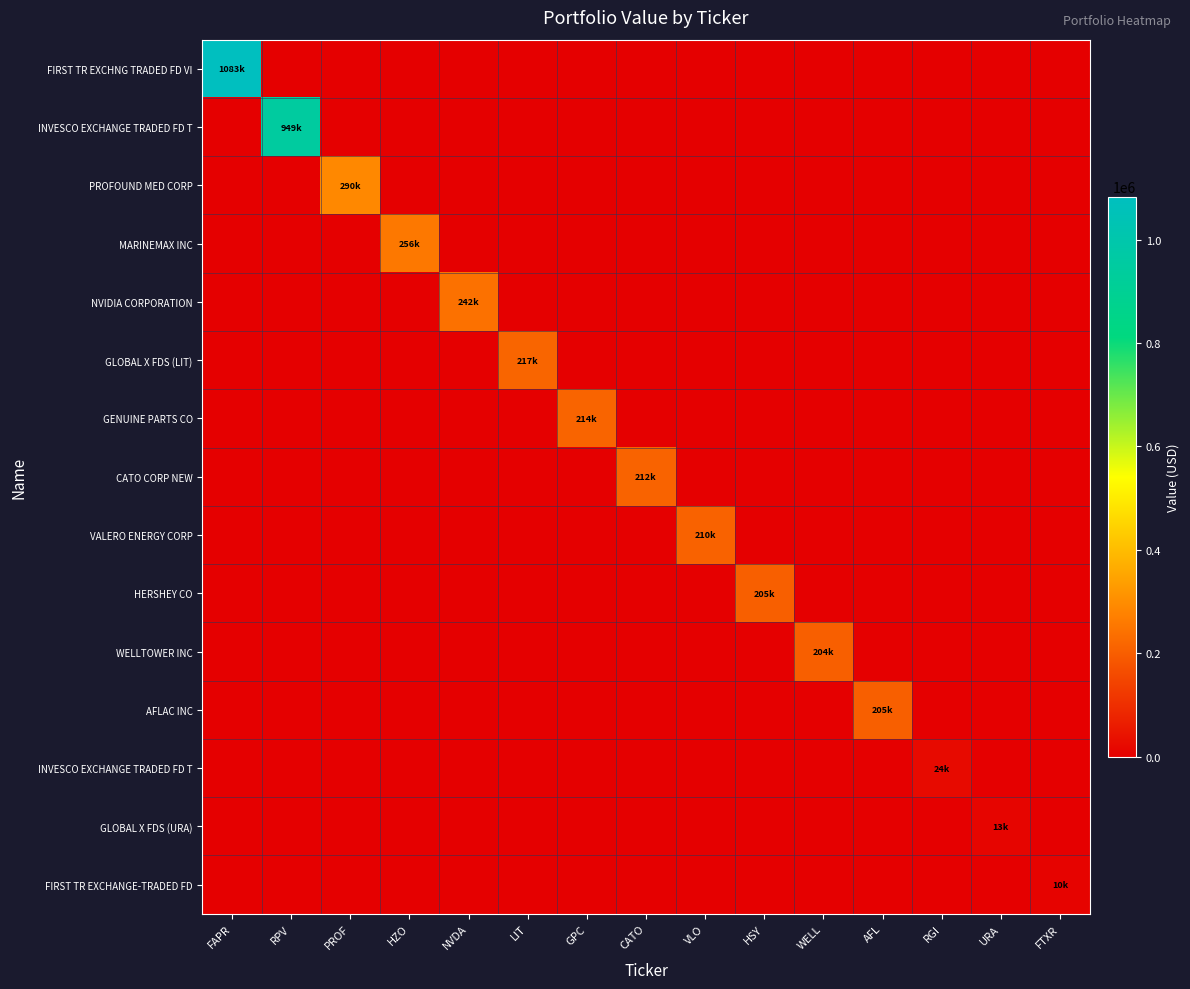

Between AFL and RGI, which is larger?

AFL